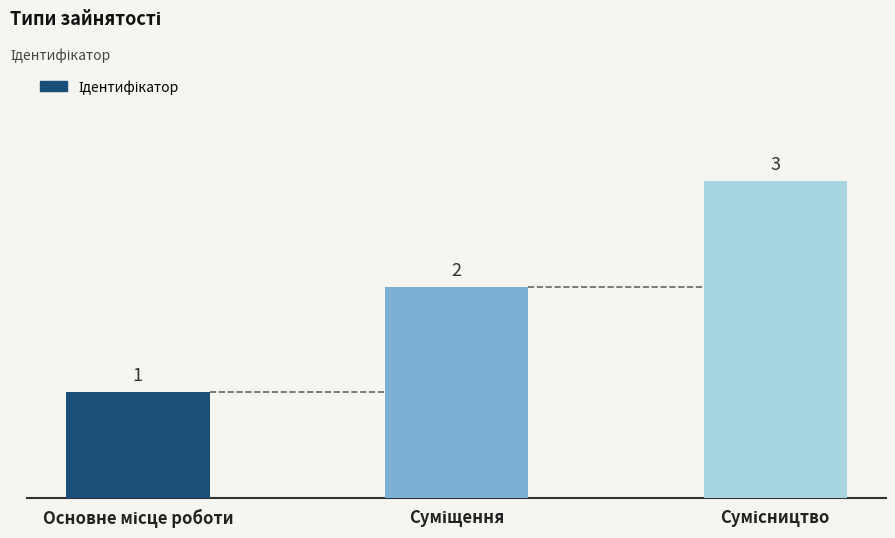

What is the average value?

2